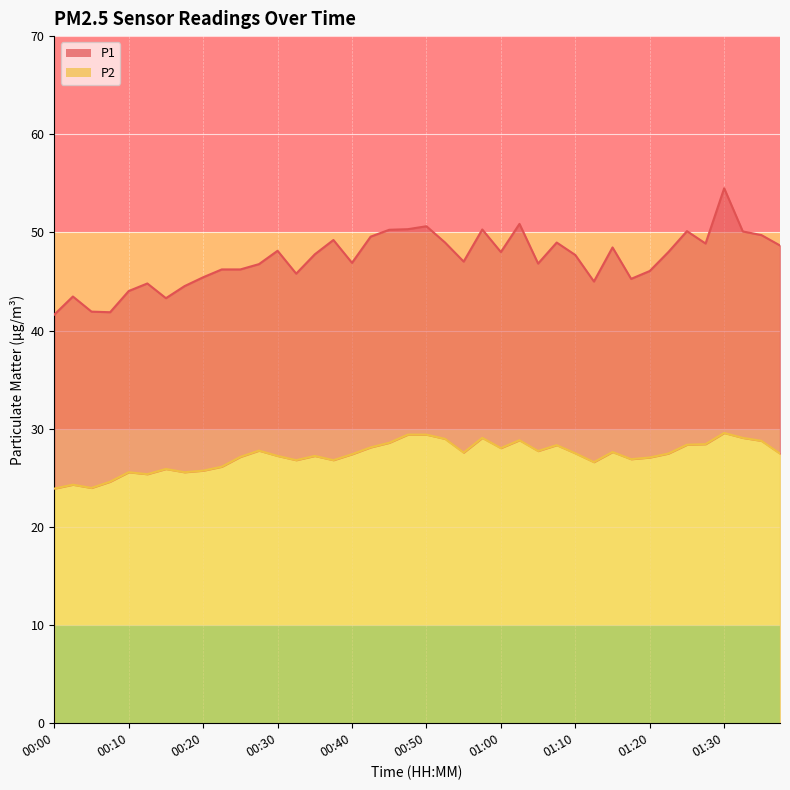

The value of P1 at 00:25 is 65.9. True or false?

False